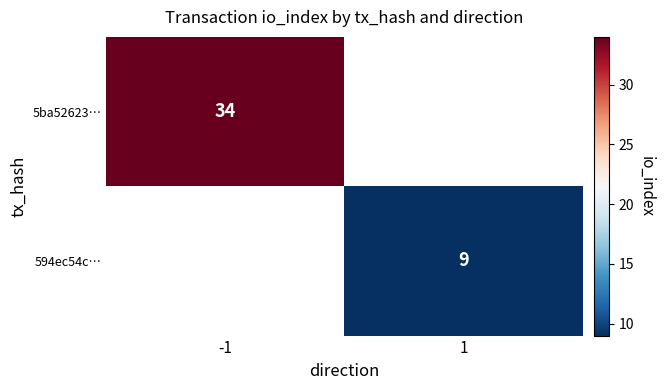

The 5ba52623… series shows 52 at -1. True or false?

False